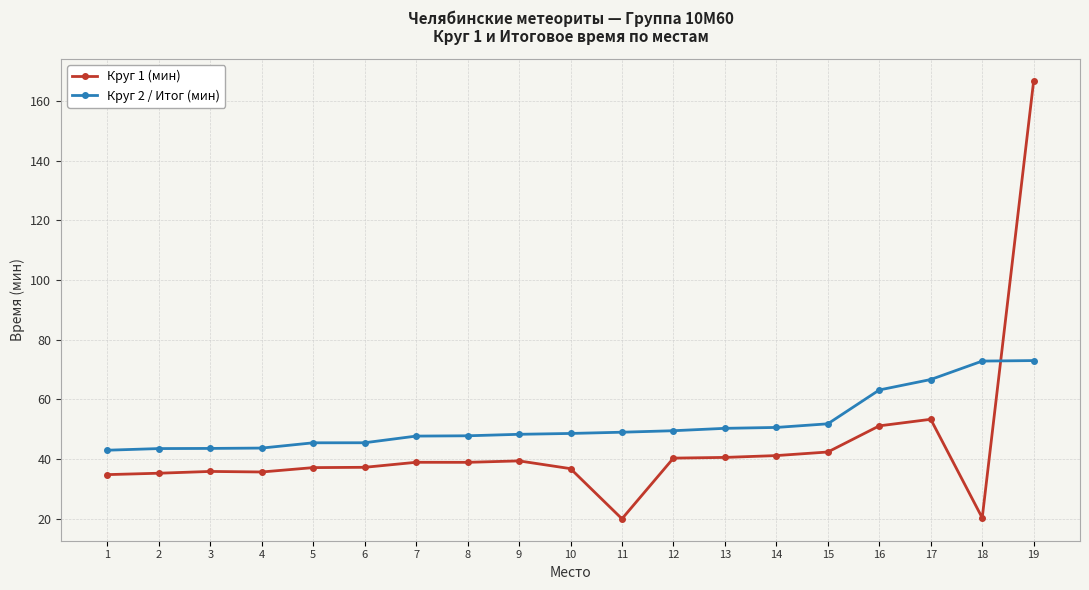

The value of Круг 2 / Итог (мин) at 7 is 47.7. True or false?

True